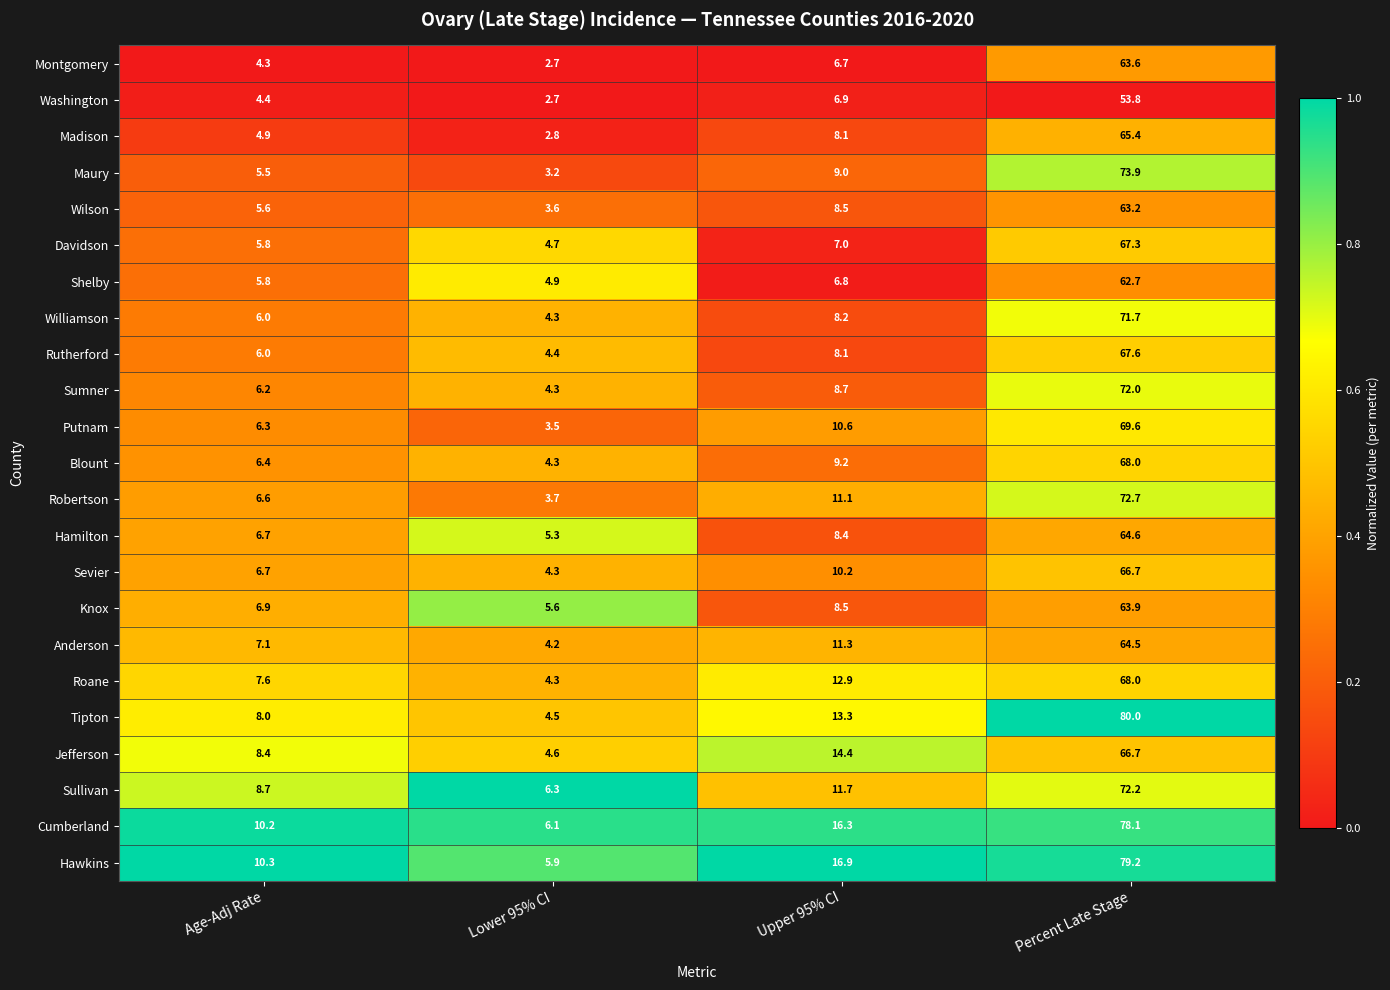

The Wilson series shows 2.2 at Lower 95% CI. True or false?

False